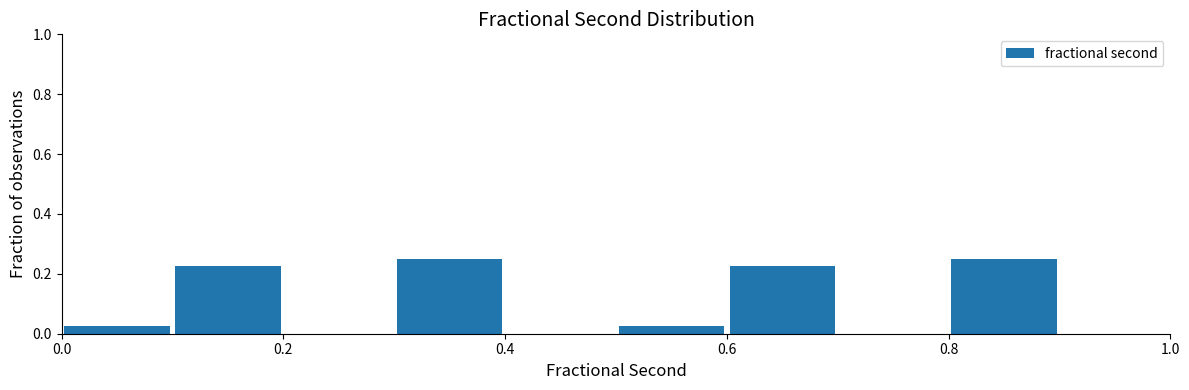

Reading left to right, list every bar in this chart as the range it spans on the x-axis followed by its height. The values are not printed on the chart, so give them approximately, as read against the axis.

0.0 to 0.1: 0.02
0.1 to 0.2: 0.22
0.2 to 0.3: 0
0.3 to 0.4: 0.26
0.4 to 0.5: 0
0.5 to 0.6: 0.02
0.6 to 0.7: 0.22
0.7 to 0.8: 0
0.8 to 0.9: 0.26
0.9 to 1.0: 0